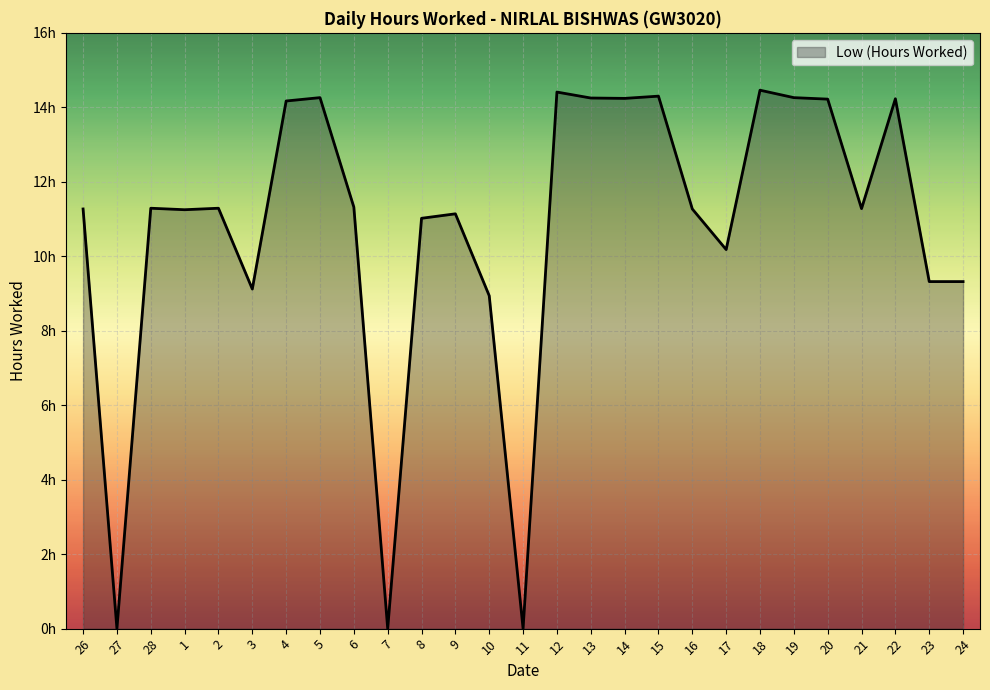

At which label is the value closest to 7?

10